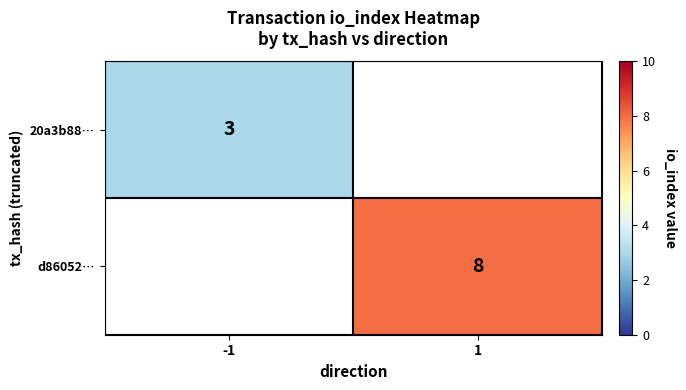

The 20a3b88… series shows 3 at -1. True or false?

True